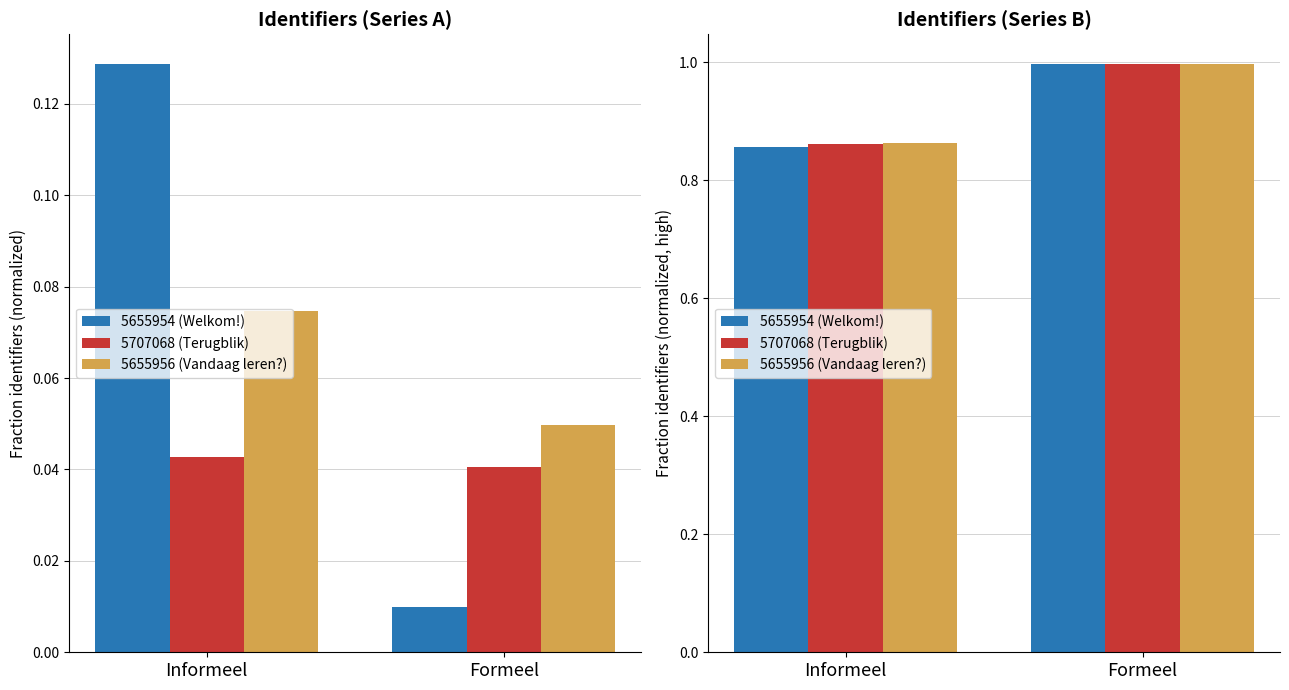

What is the label of the 1st bar from the right?

Formeel